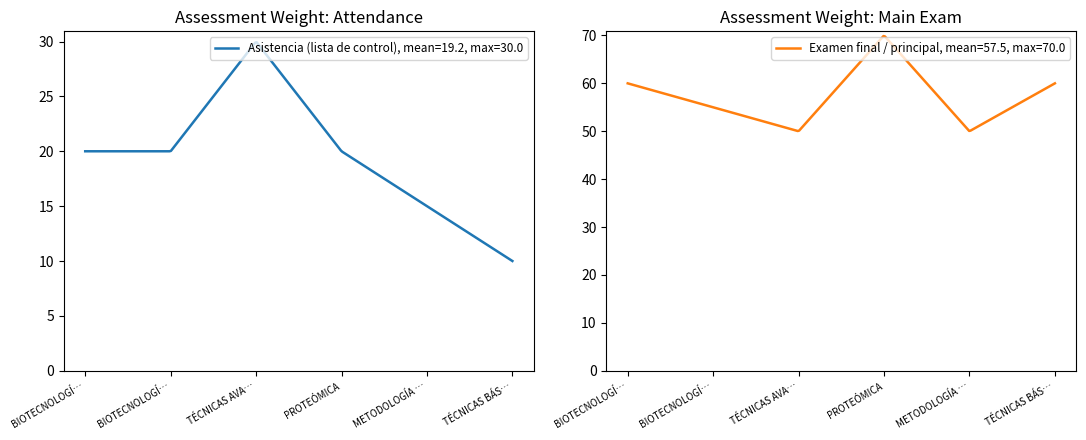

Rank the series by their average value, from highest to lowest.

Examen final / principal, Asistencia (lista de control)